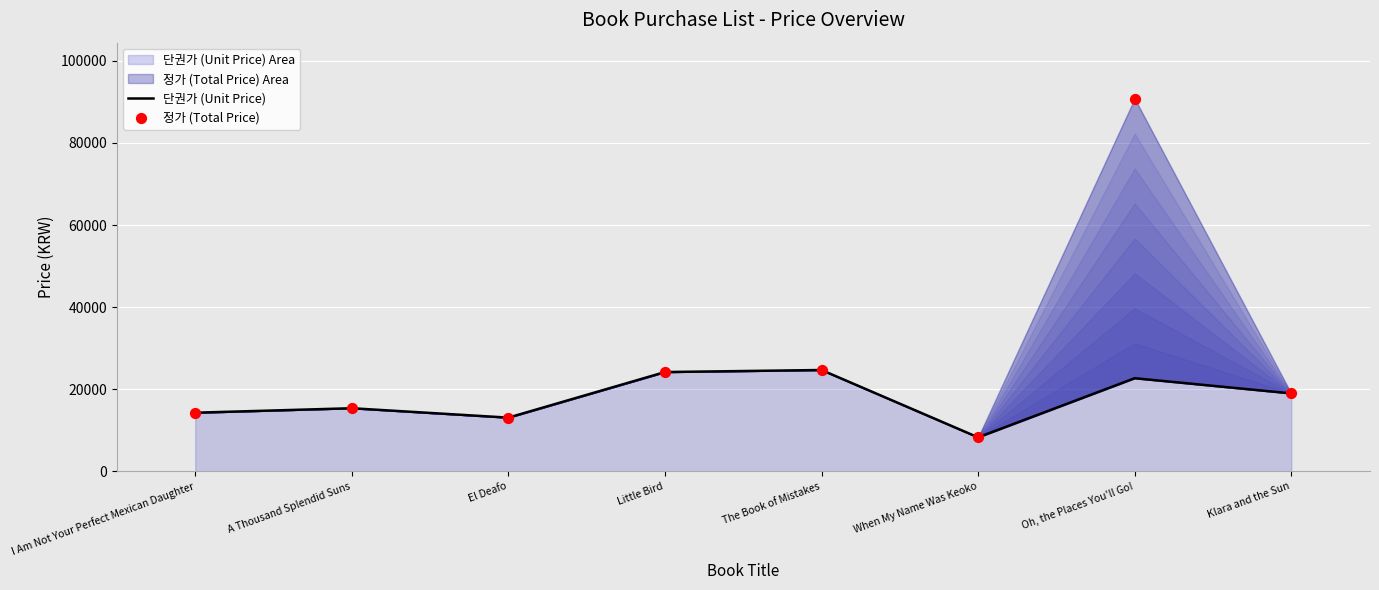

Is the value of 단권가 (Unit Price) at Little Bird greater than the value of 정가 (Total Price) at When My Name Was Keoko?

Yes